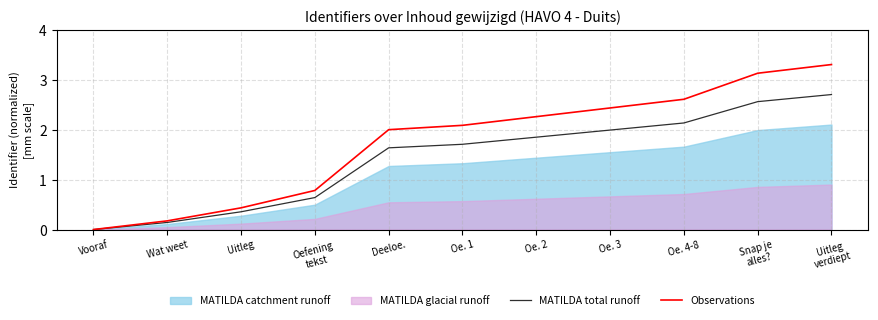

At which label does MATILDA total runoff first exceed 1?

Deeloe.